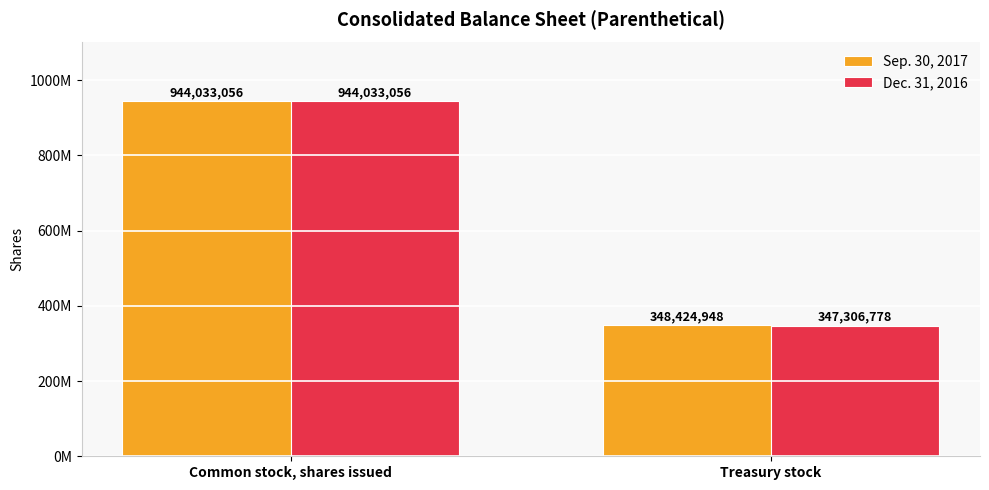

What is the label of the 1st bar from the right?

Treasury stock